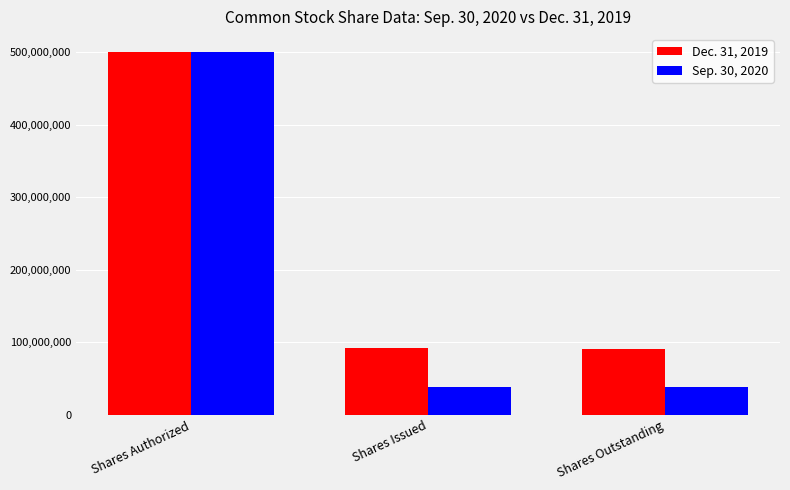

List the series in order of their overall mean, lowest first.

Sep. 30, 2020, Dec. 31, 2019